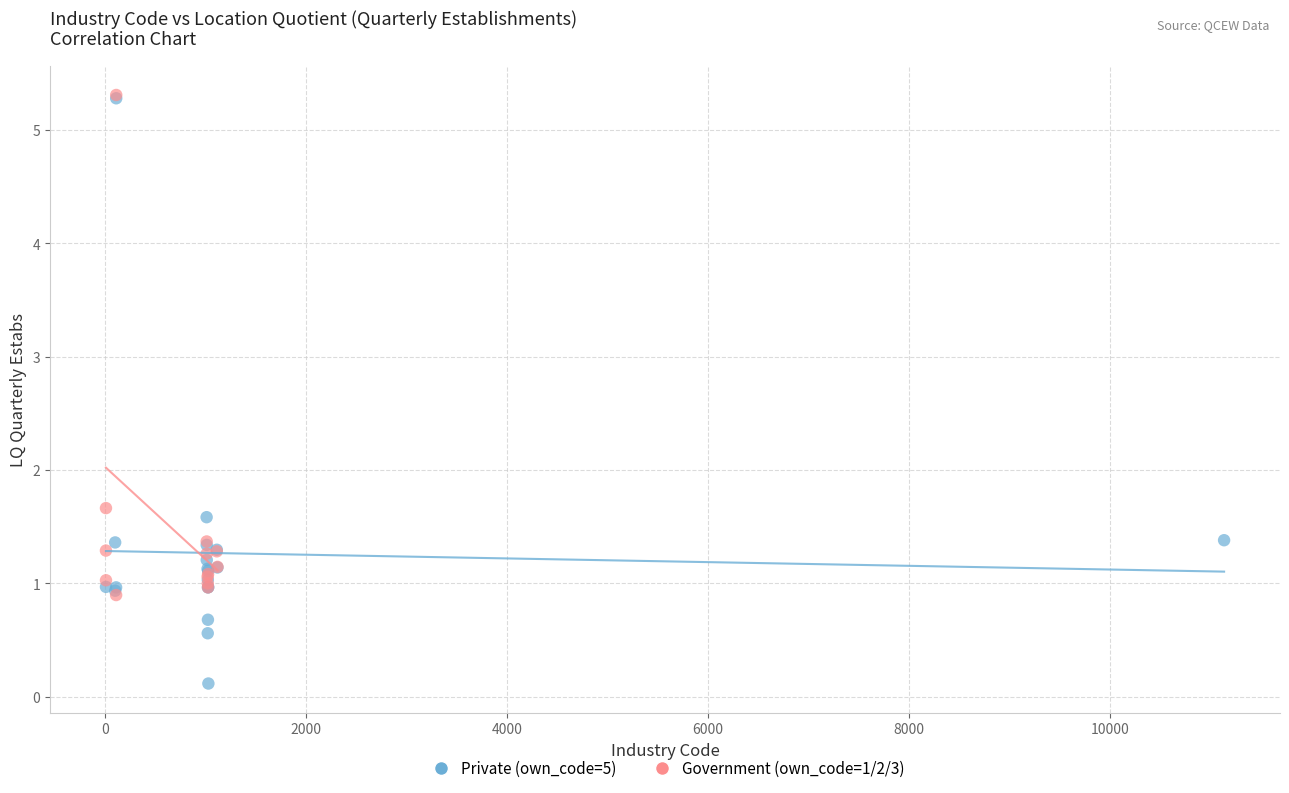

What are all the series names shown in the legend?

Private (own_code=5), Government (own_code=1/2/3)